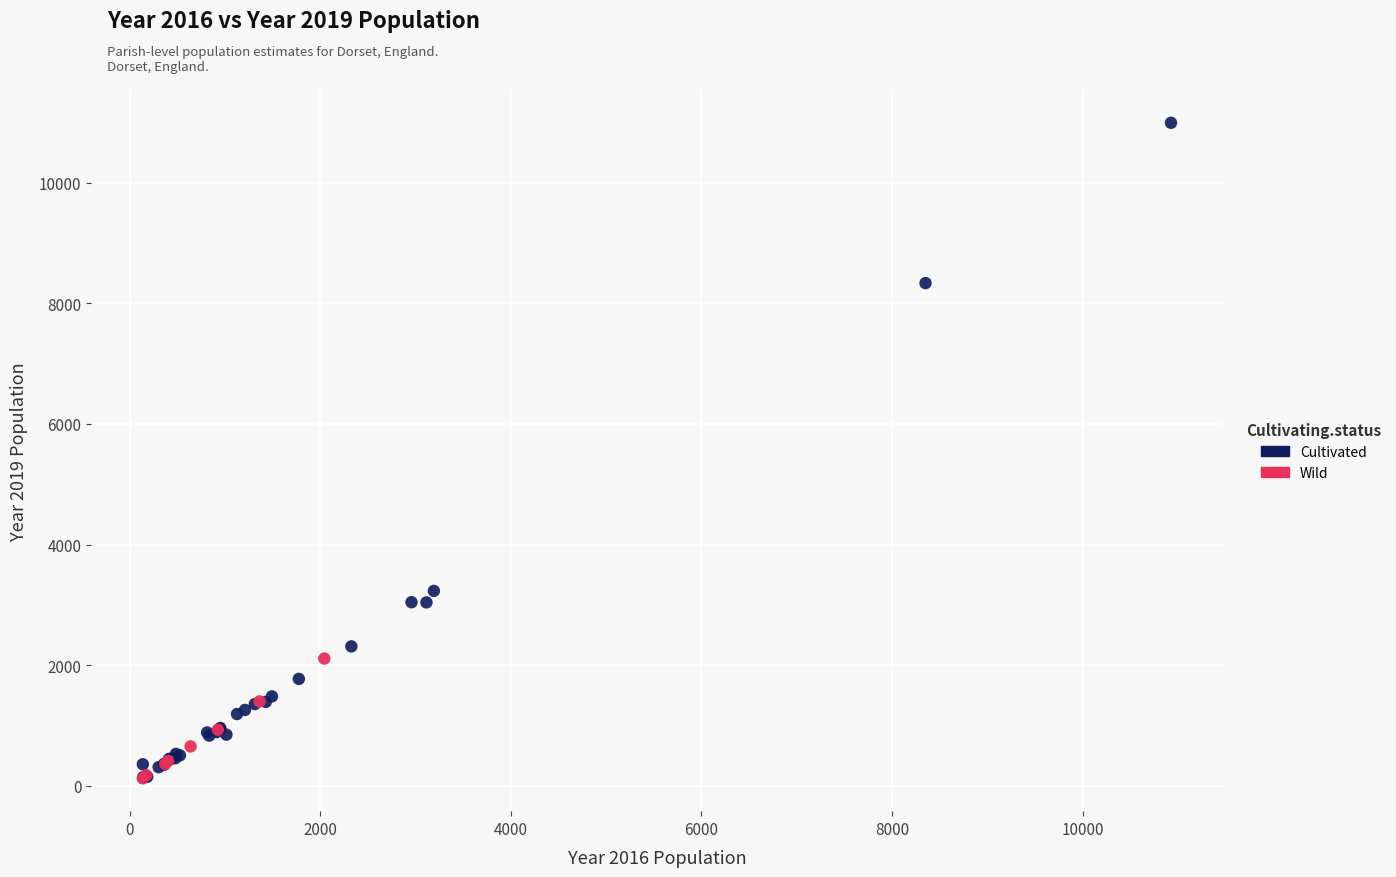

Which series has the widest spread of Y values?

Cultivated